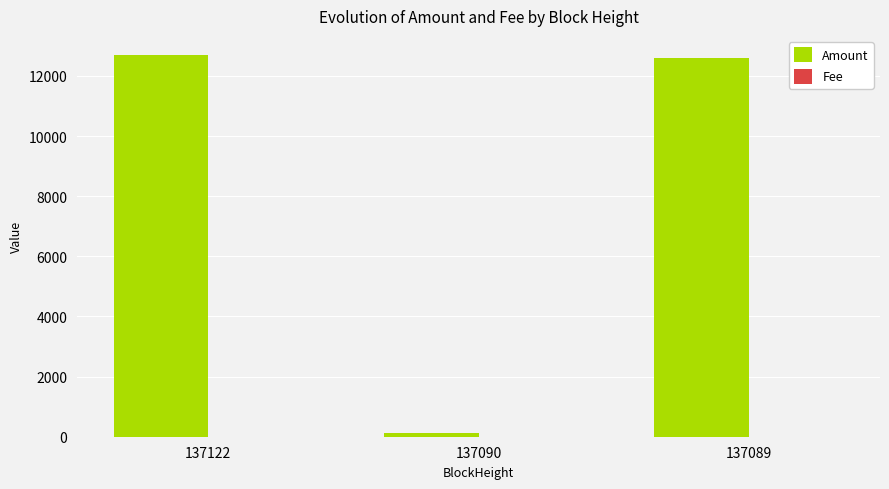

What is the greatest value displayed?

12699.0